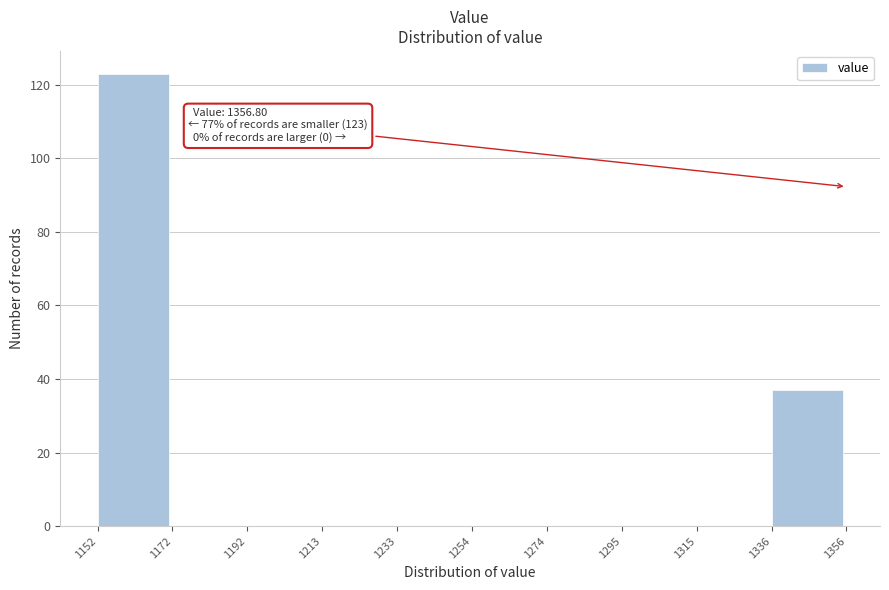

Over which range of the x-axis is the bar tallest?

1152 to 1172